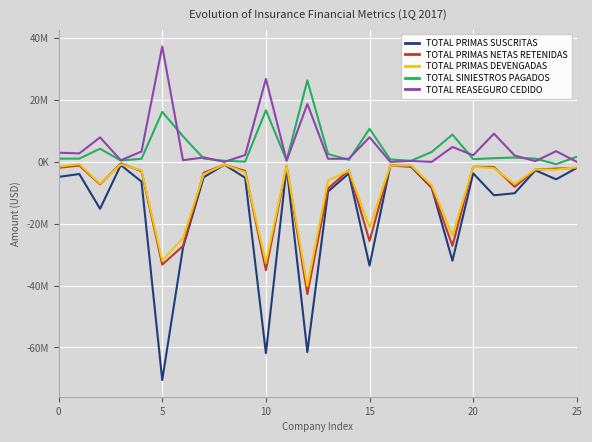

Which series has the widest spread of values?

TOTAL PRIMAS SUSCRITAS